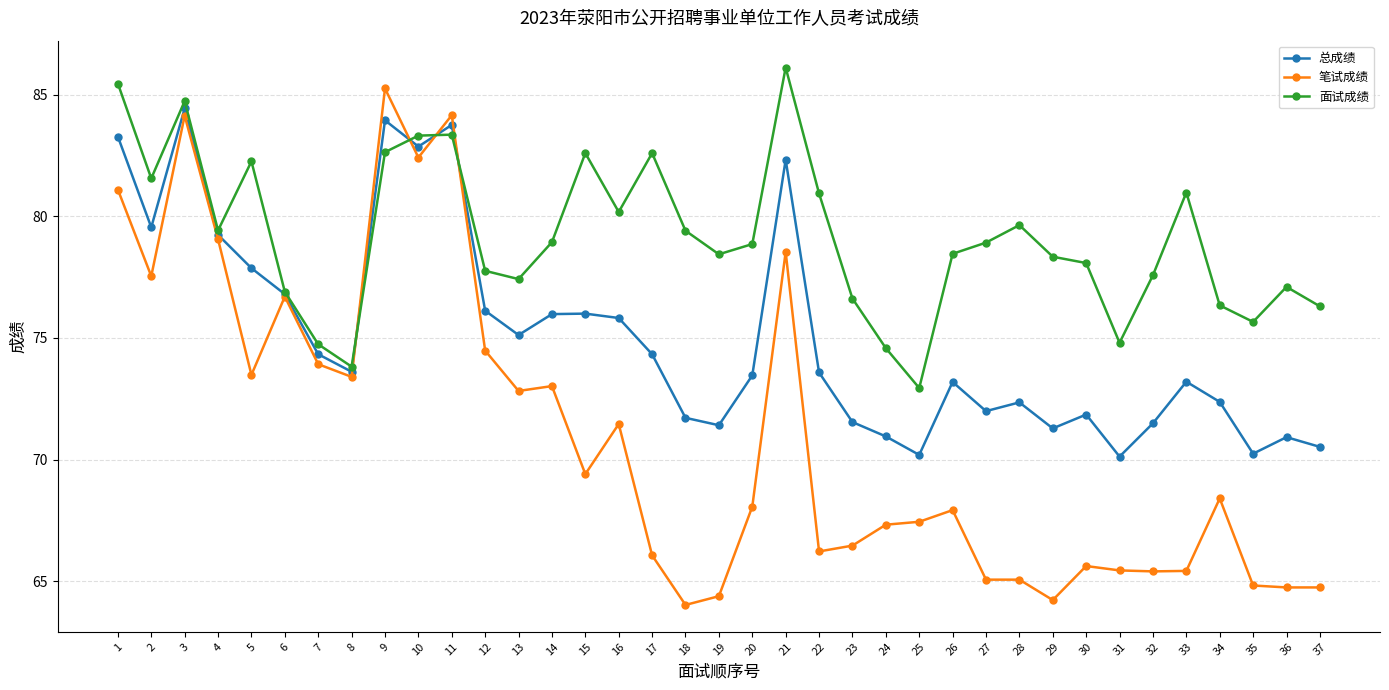

Which series has the largest total across all categories?

面试成绩